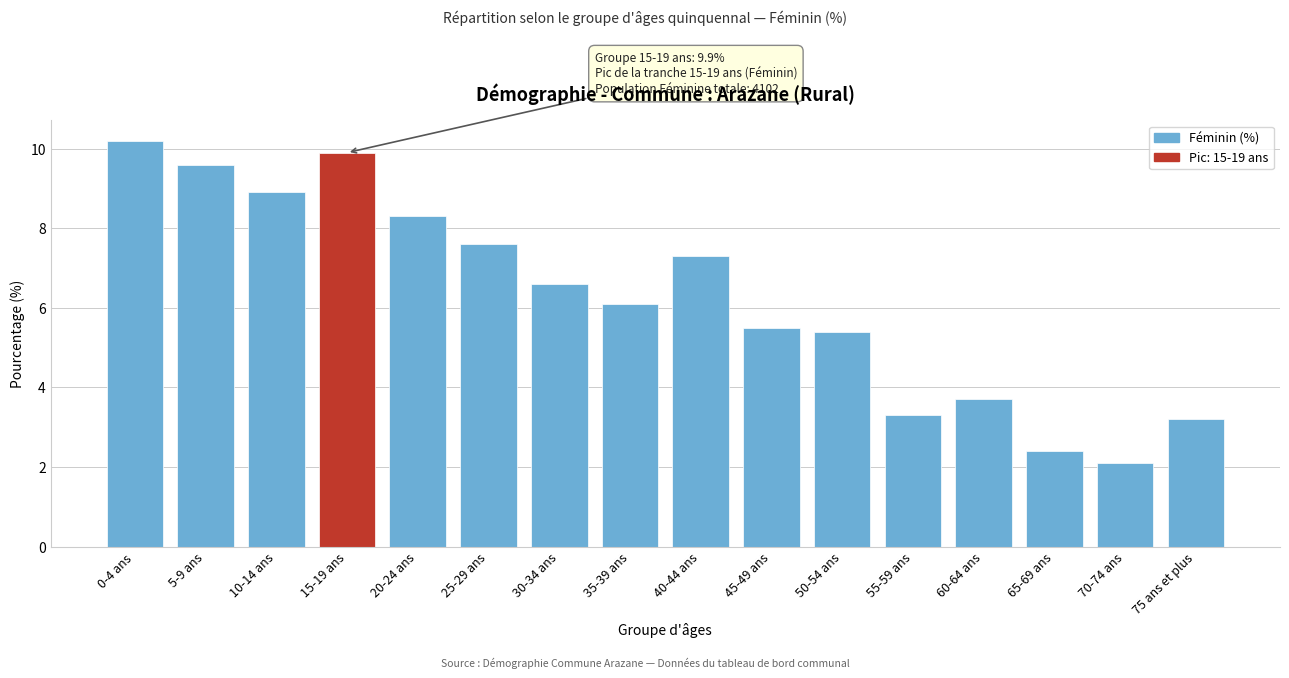

Reading left to right, extract all data points from this chart.

10.2	9.6	8.9	9.9	8.3	7.6	6.6	6.1	7.3	5.5	5.4	3.3	3.7	2.4	2.1	3.2